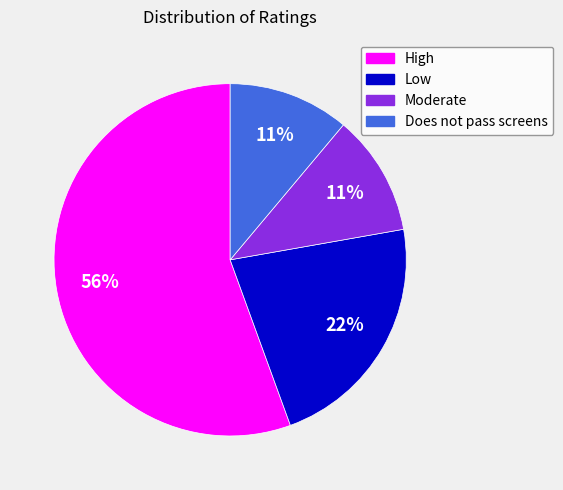

Between Low and Moderate, which is larger?

Low